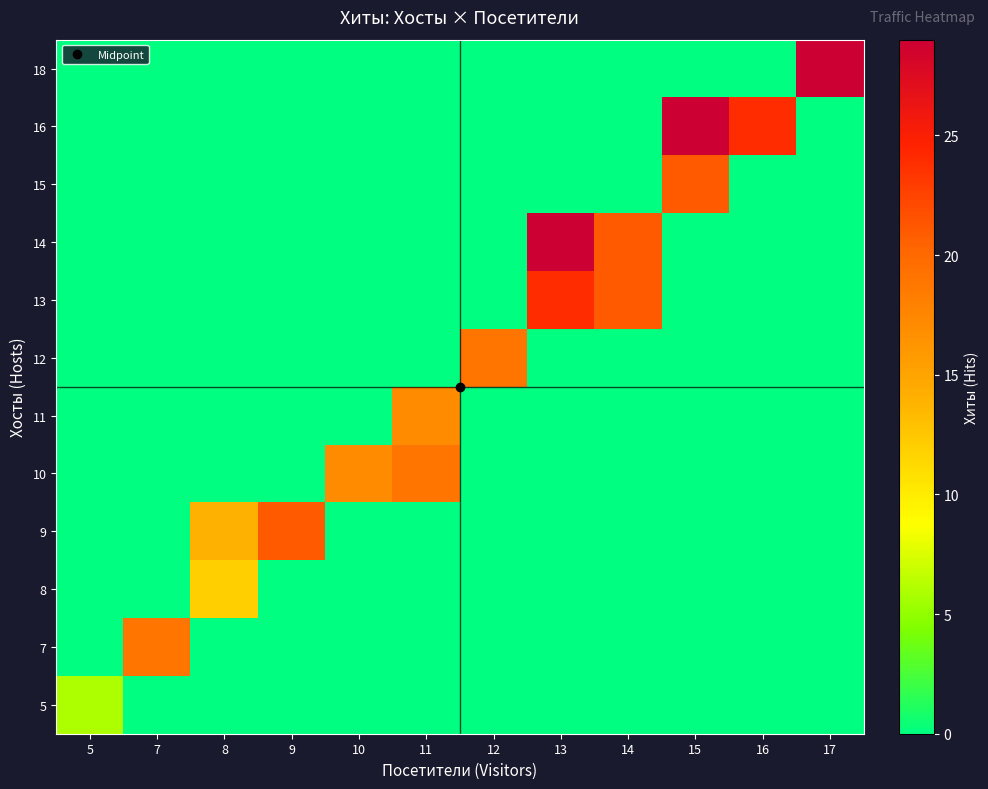

Reading right to left, what are all the values shown in this chart?

5: 17=0	16=0	15=0	14=0	13=0	12=0	11=0	10=0	9=0	8=0	7=0	5=6
7: 17=0	16=0	15=0	14=0	13=0	12=0	11=0	10=0	9=0	8=0	7=19	5=0
8: 17=0	16=0	15=0	14=0	13=0	12=0	11=0	10=0	9=0	8=12	7=0	5=0
9: 17=0	16=0	15=0	14=0	13=0	12=0	11=0	10=0	9=21	8=14	7=0	5=0
10: 17=0	16=0	15=0	14=0	13=0	12=0	11=19	10=17	9=0	8=0	7=0	5=0
11: 17=0	16=0	15=0	14=0	13=0	12=0	11=17	10=0	9=0	8=0	7=0	5=0
12: 17=0	16=0	15=0	14=0	13=0	12=19	11=0	10=0	9=0	8=0	7=0	5=0
13: 17=0	16=0	15=0	14=21	13=24	12=0	11=0	10=0	9=0	8=0	7=0	5=0
14: 17=0	16=0	15=0	14=21	13=29	12=0	11=0	10=0	9=0	8=0	7=0	5=0
15: 17=0	16=0	15=21	14=0	13=0	12=0	11=0	10=0	9=0	8=0	7=0	5=0
16: 17=0	16=24	15=29	14=0	13=0	12=0	11=0	10=0	9=0	8=0	7=0	5=0
18: 17=29	16=0	15=0	14=0	13=0	12=0	11=0	10=0	9=0	8=0	7=0	5=0